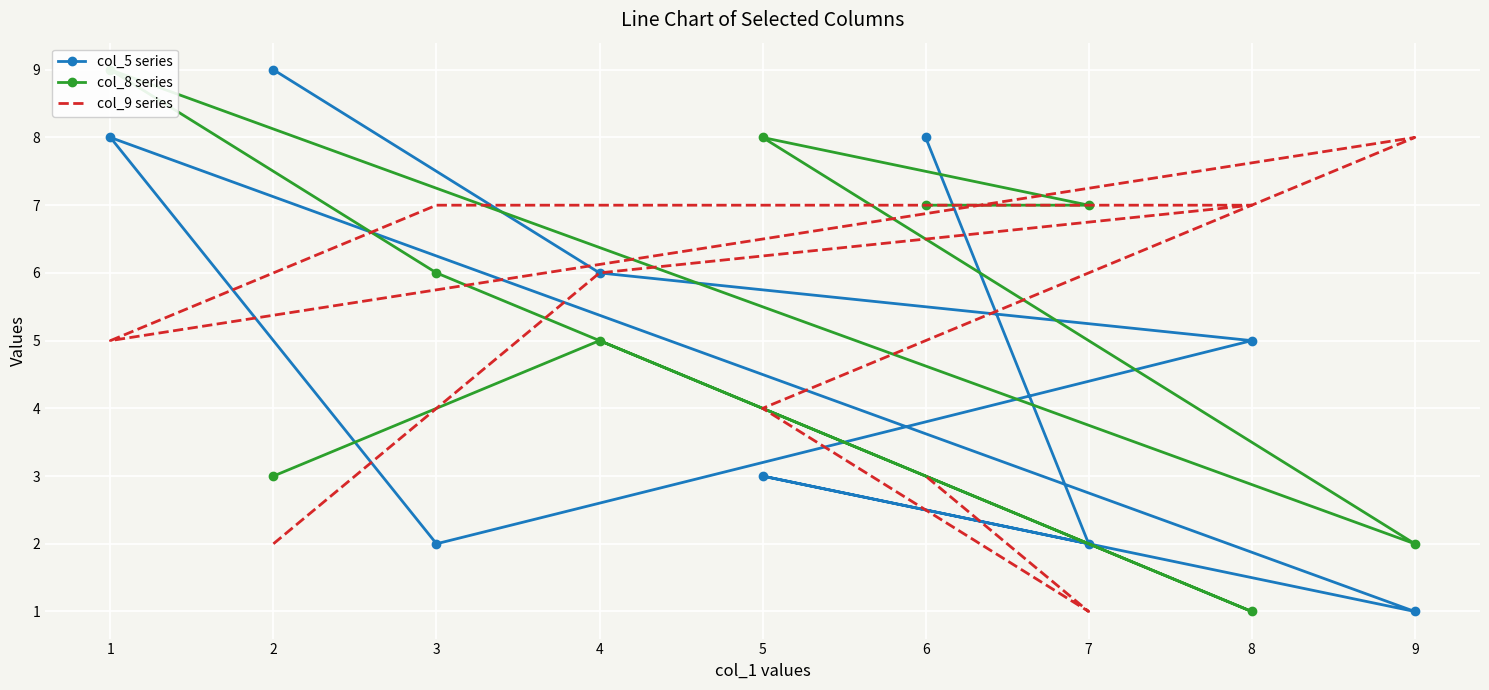

Rank the categories by col_9 series value from lowest to highest.

7, 2, 6, 5, 1, 4, 8, 3, 9